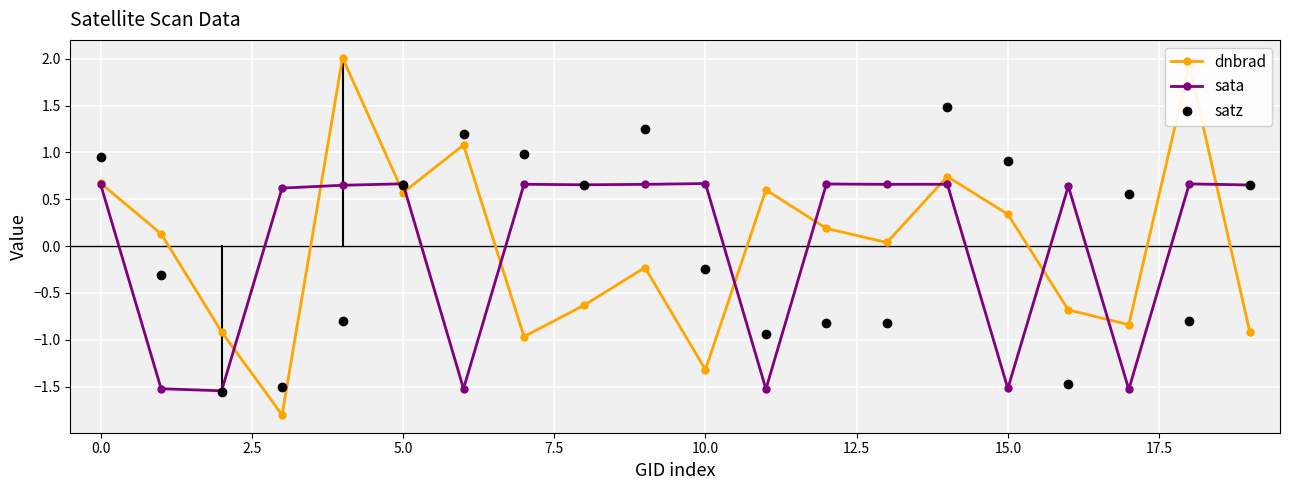

True or false: sata has more than 0 points higher than both neighbors.

True